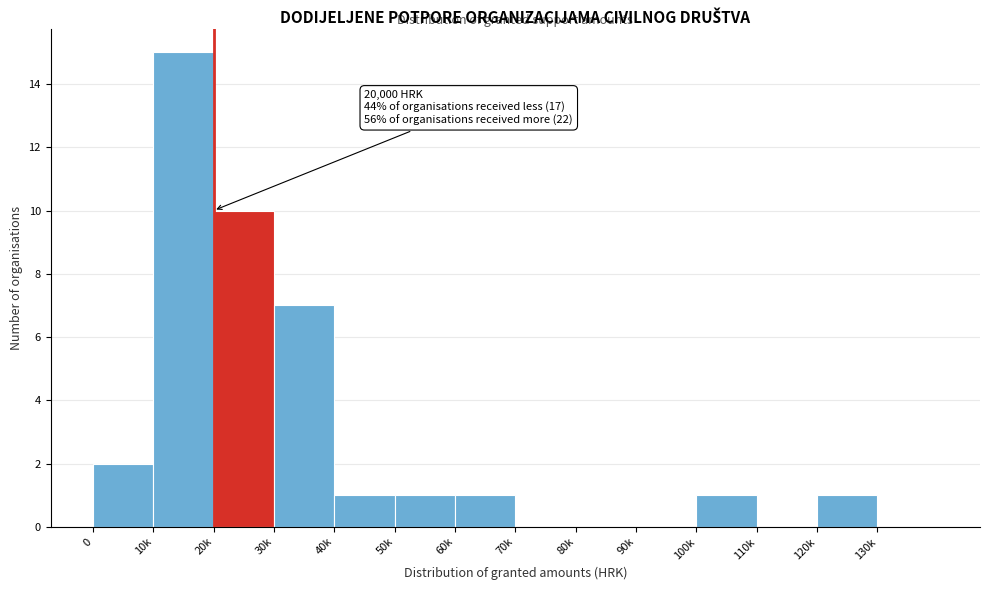

The value at 30k is 11. True or false?

False